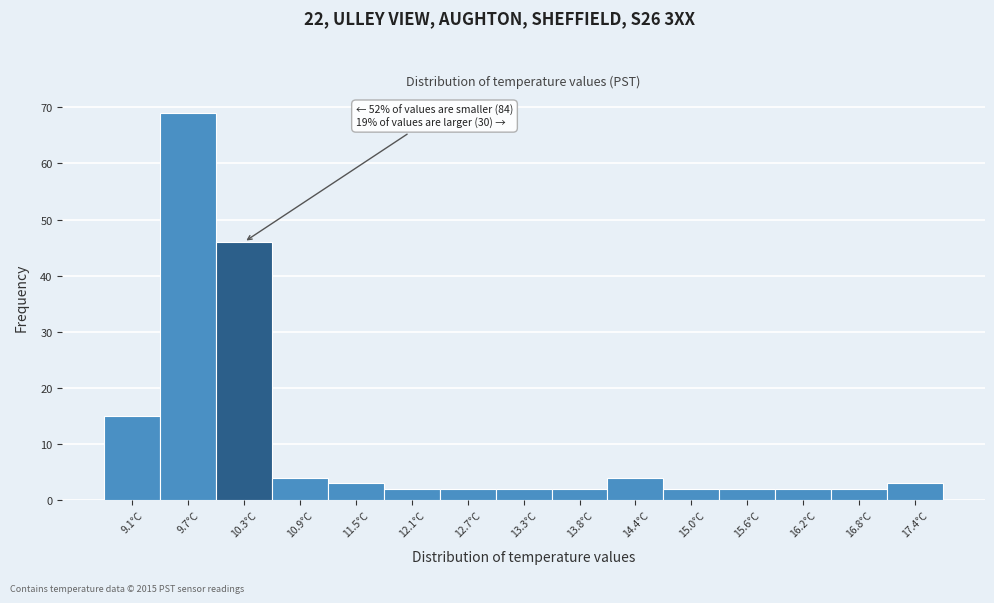

Reading left to right, extract all data points from this chart.

15	69	46	4	3	2	2	2	2	4	2	2	2	2	3